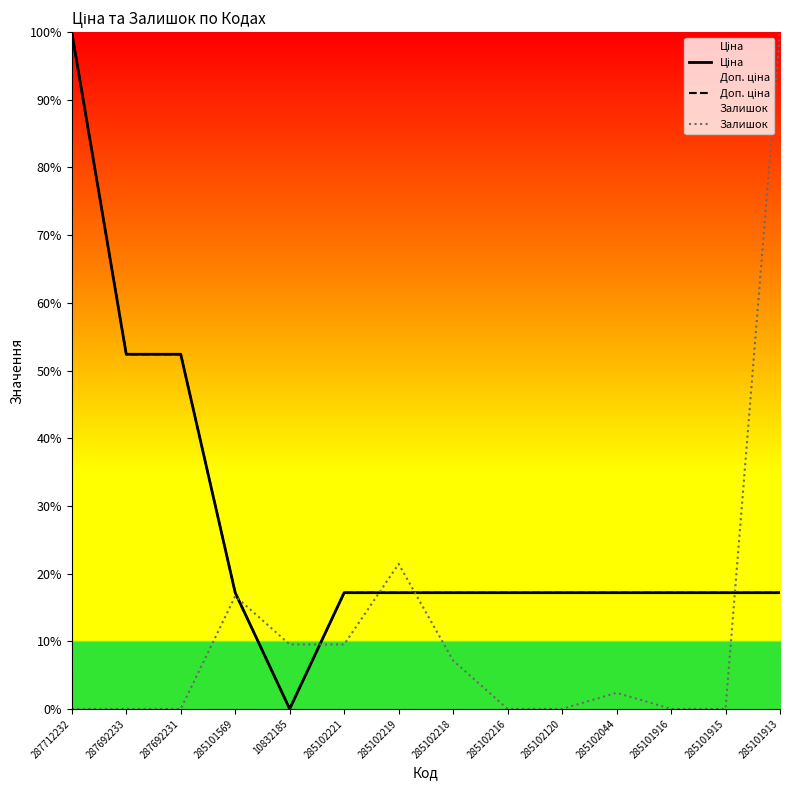

What position from the left is 285102219?

7